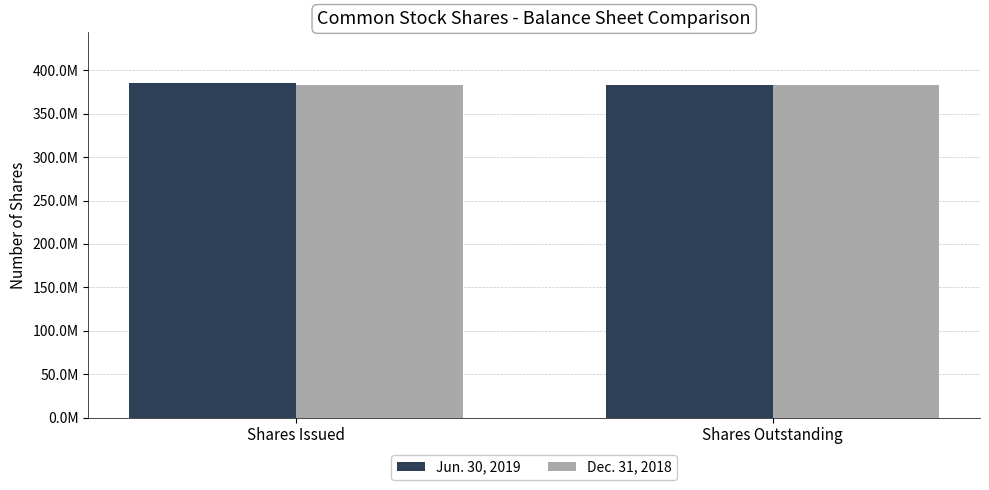

Reading right to left, transcribe all the data shown in this chart.

Jun. 30, 2019: 383426654	385904225
Dec. 31, 2018: 383426654	383426654